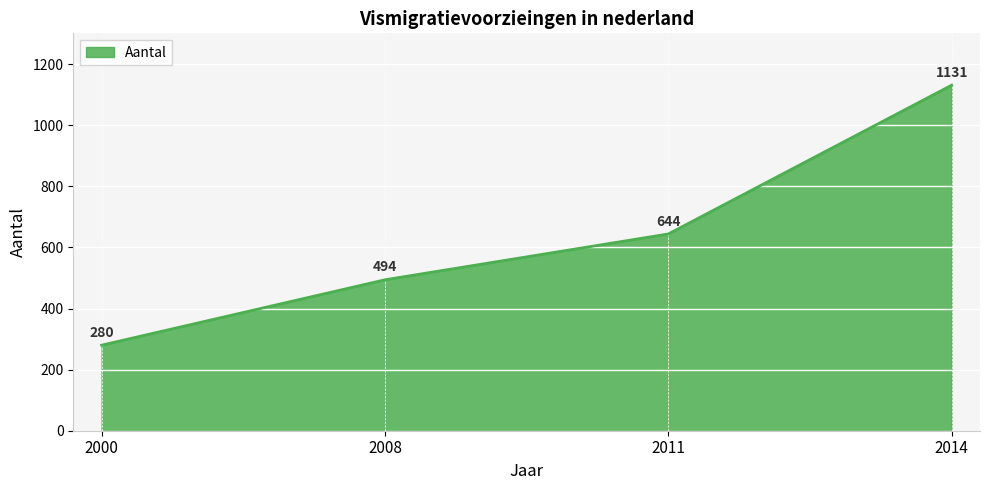

The chart shows a value of 476 at 2000. True or false?

False